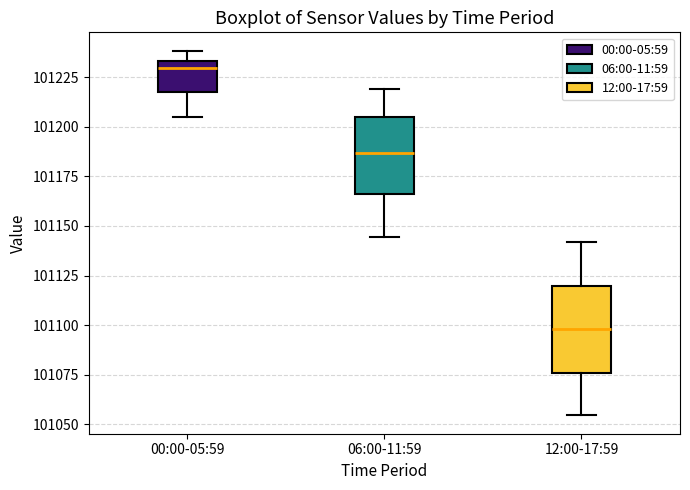

Reading left to right, read every box against the y-axis: the position of its median line, the range the box covers, and the ends of its whiskers. The values are not printed on the chart, so give them approximately, as read against the axis.

00:00-05:59: median 101230, box 101220 to 101235, whiskers 101205 to 101240
06:00-11:59: median 101185, box 101165 to 101205, whiskers 101145 to 101220
12:00-17:59: median 101100, box 101075 to 101120, whiskers 101055 to 101140